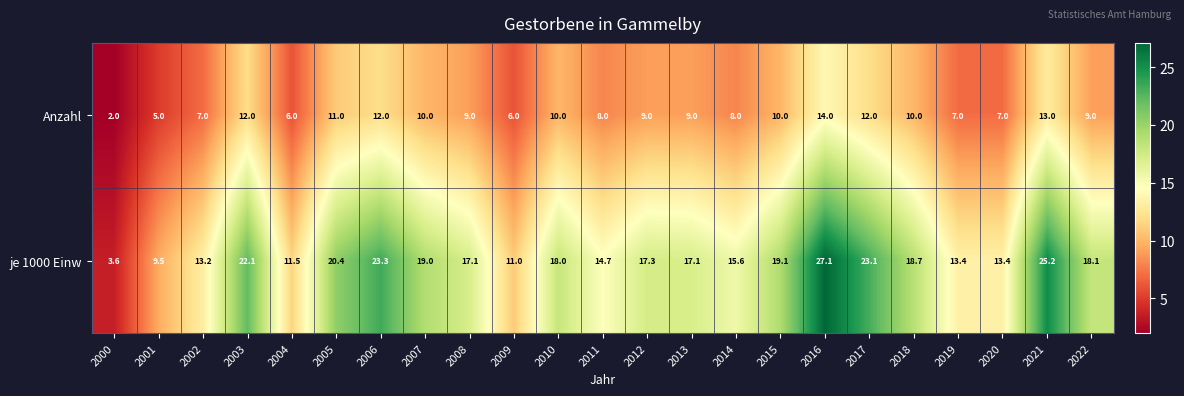

The value of Anzahl at 2022 is 15.3. True or false?

False